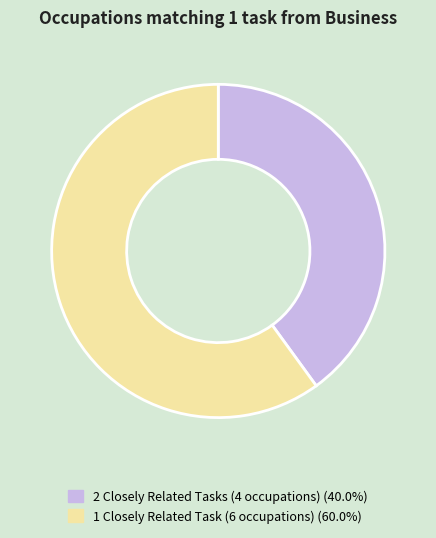

Is there a majority slice in this chart?

Yes